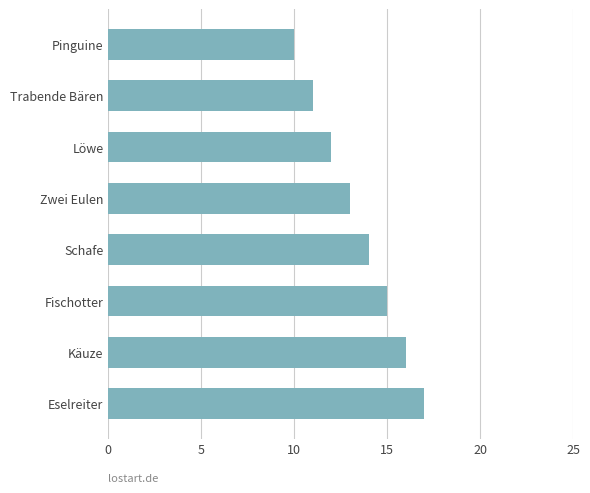

Rank the categories by value from lowest to highest.

Pinguine, Trabende Bären, Löwe, Zwei Eulen, Schafe, Fischotter, Käuze, Eselreiter